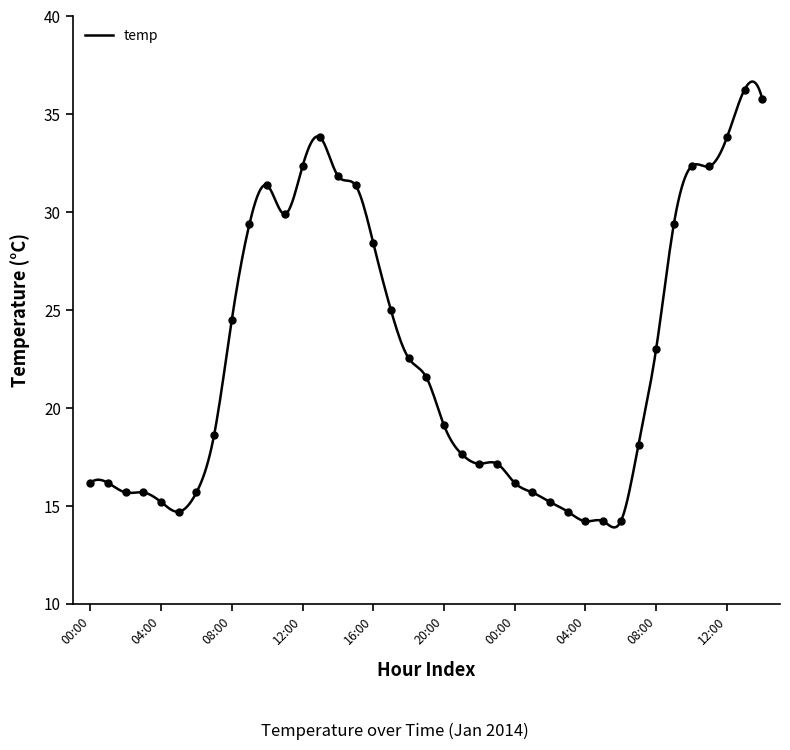

What is the change in value from 11:00 to 15:00?

+1.5